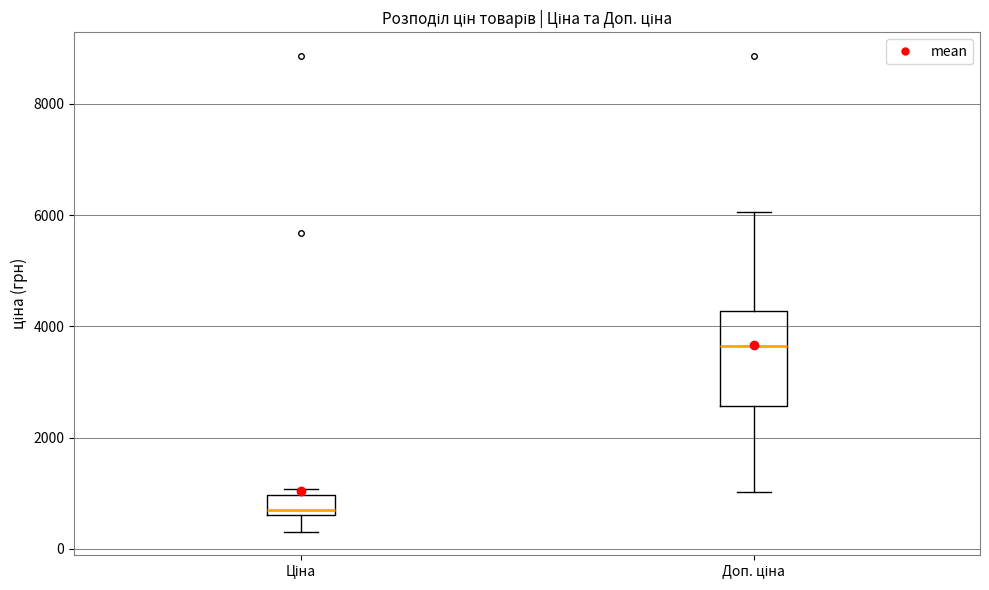

Reading left to right, transcribe this box plot: for each box, give where its median line is, the range the box spans, and where its two whiskers end, as read against the y-axis. The values are not printed on the chart, so give them approximately, as read against the axis.

Ціна: median 600 (just above the box's lower edge), box 600 to 1000, whiskers 400 to 1000 (just above the box's upper edge)
Доп. ціна: median 3600, box 2600 to 4200, whiskers 1000 to 6000